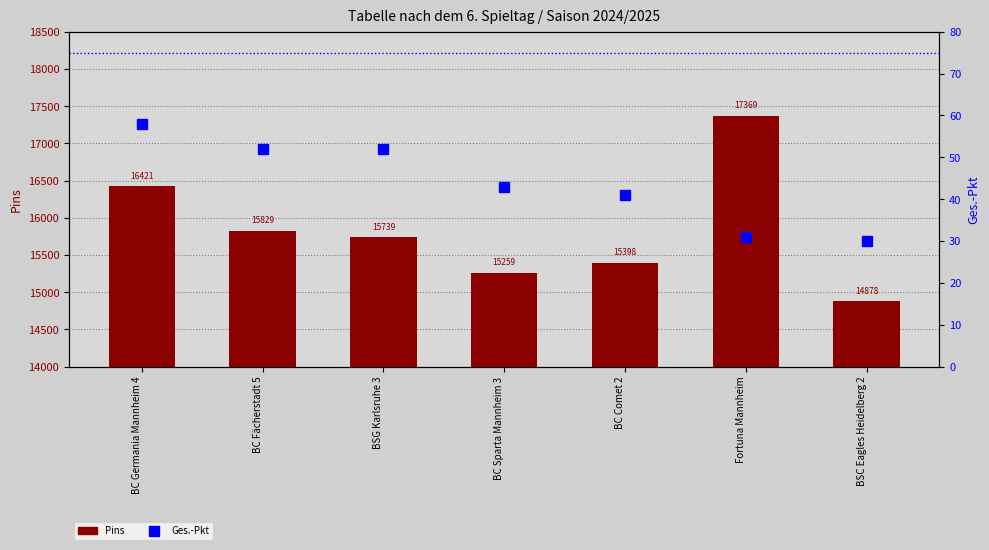

Which series has the widest spread of values?

Pins